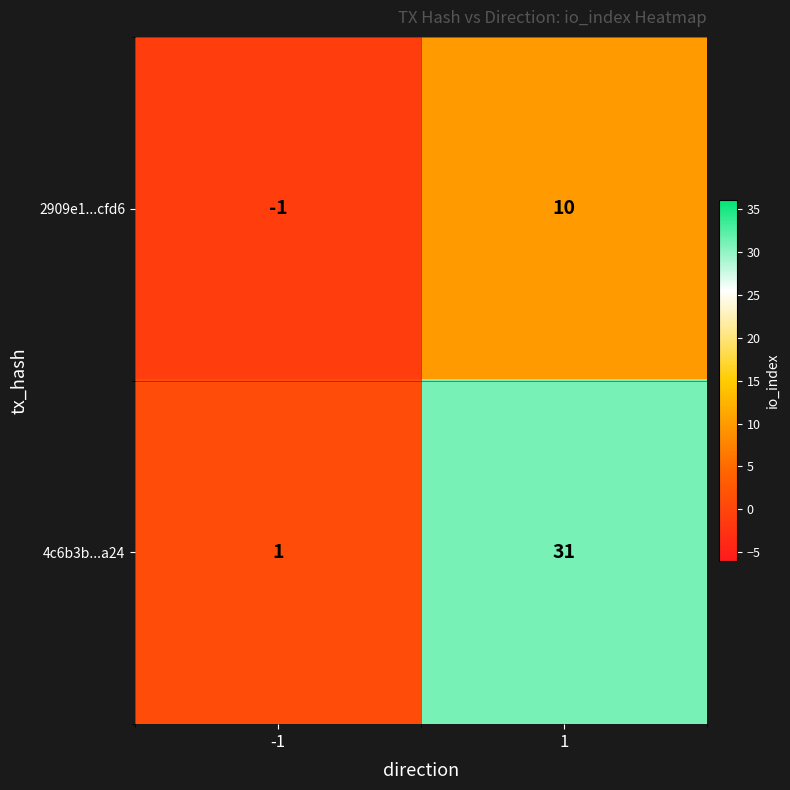

What is the smallest value displayed?

-1